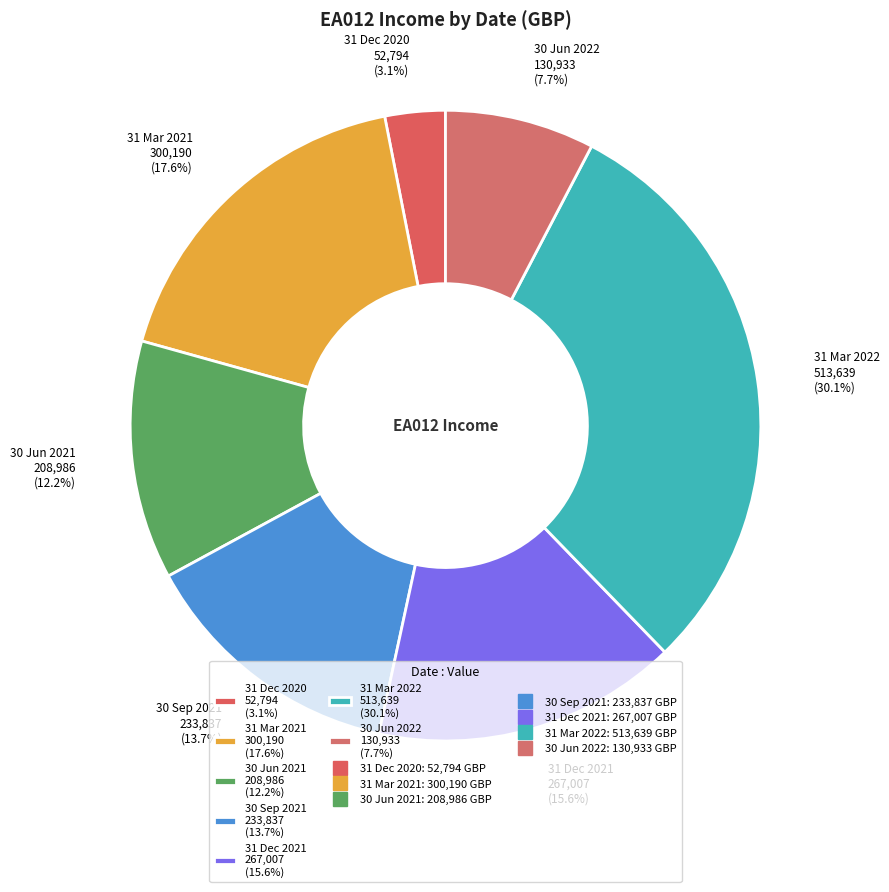

What percentage is the 31 Mar 2022 slice, to the nearest percent?

30%